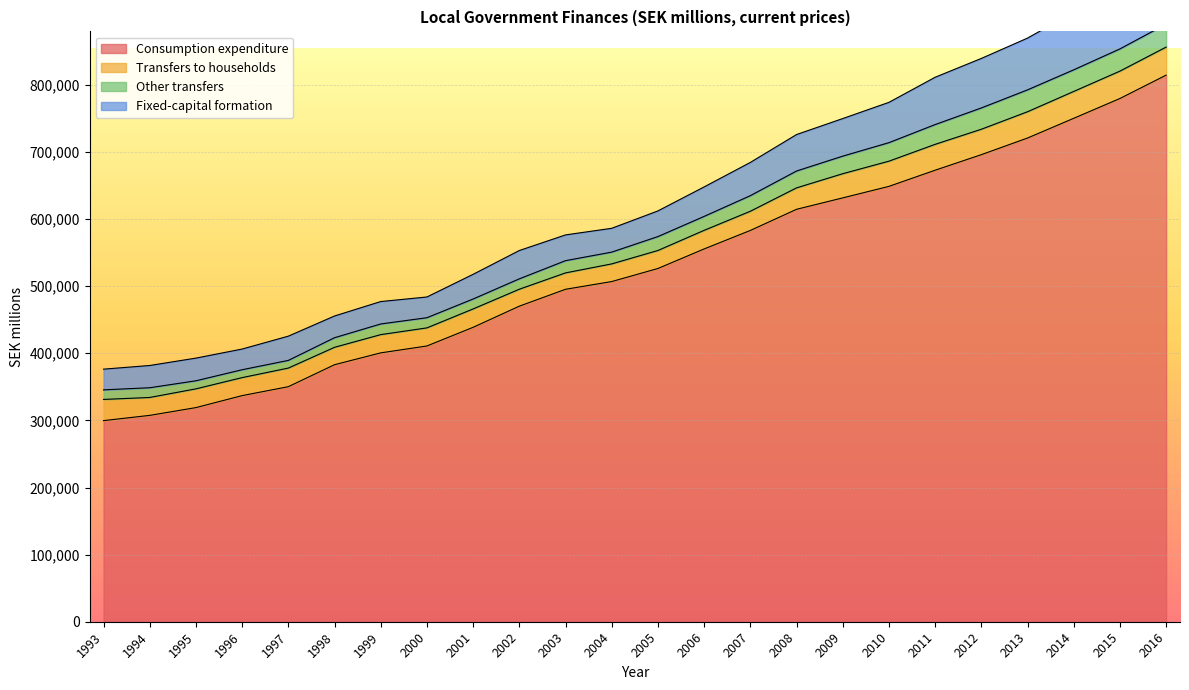

True or false: Other transfers and Consumption expenditure intersect in this chart.

False